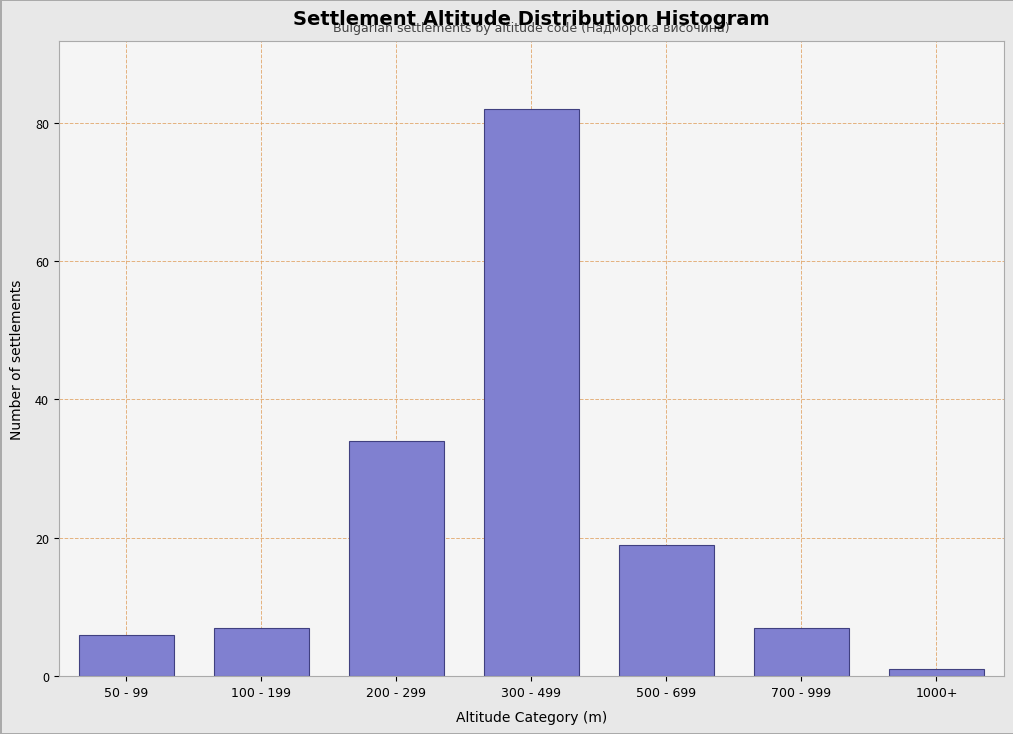

Reading left to right, extract all data points from this chart.

6	7	34	82	19	7	1